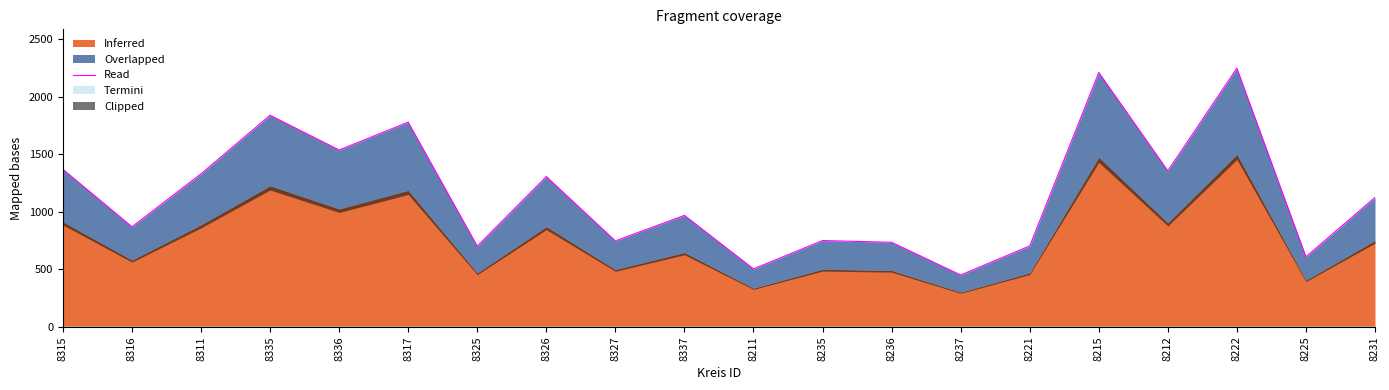

What is the average value?

1157